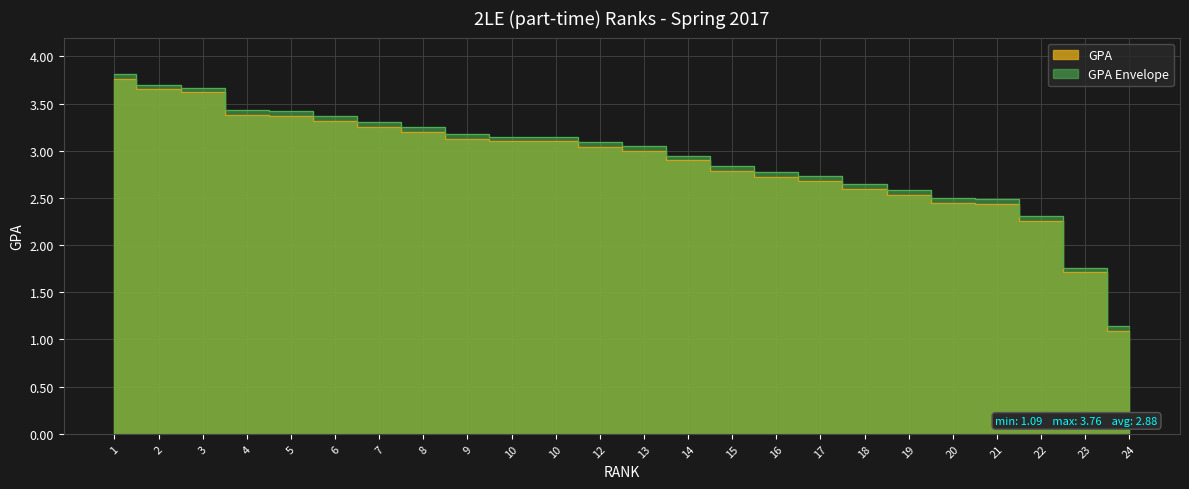

Reading right to left, list all the values displayed in this chart.

1.1	1.7	2.3	2.4	2.5	2.5	2.6	2.7	2.7	2.8	2.9	3.0	3.0	3.1	3.1	3.1	3.2	3.2	3.3	3.4	3.4	3.6	3.6	3.8